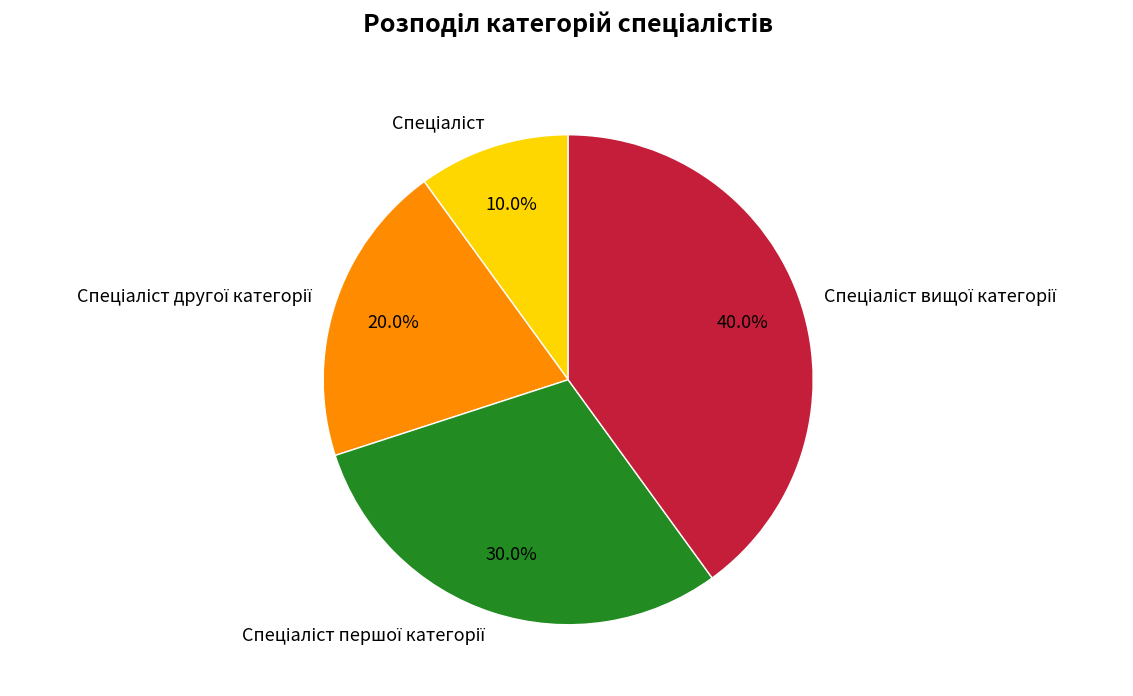

Is there a majority slice in this chart?

No